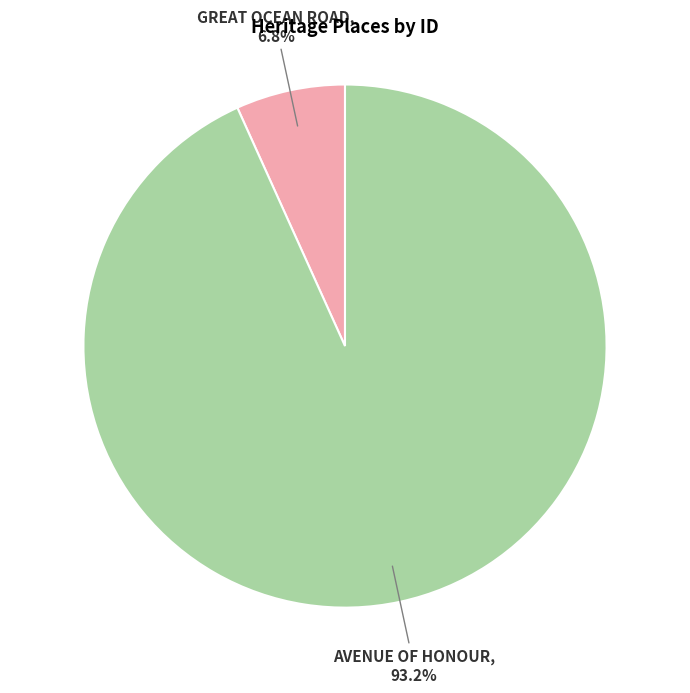

Count the number of slices in the pie.

2